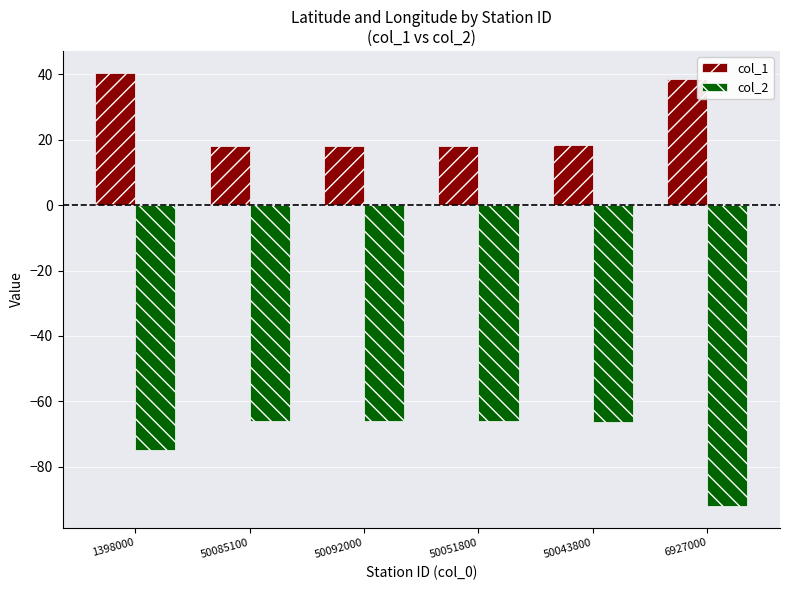

Between 50092000 and 6927000, which series saw the biggest shift?

col_2